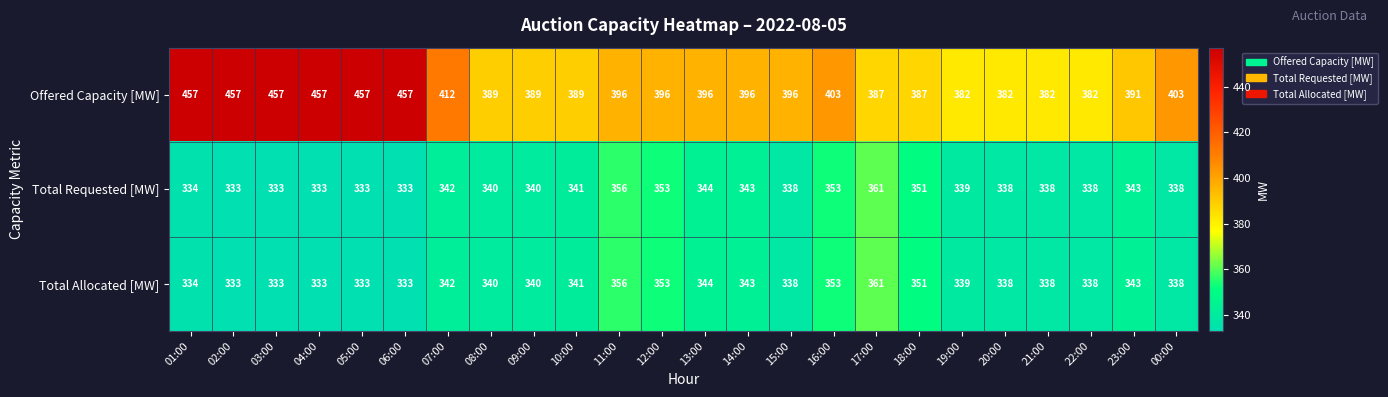

What is the total value across all series at 23:00?

1077